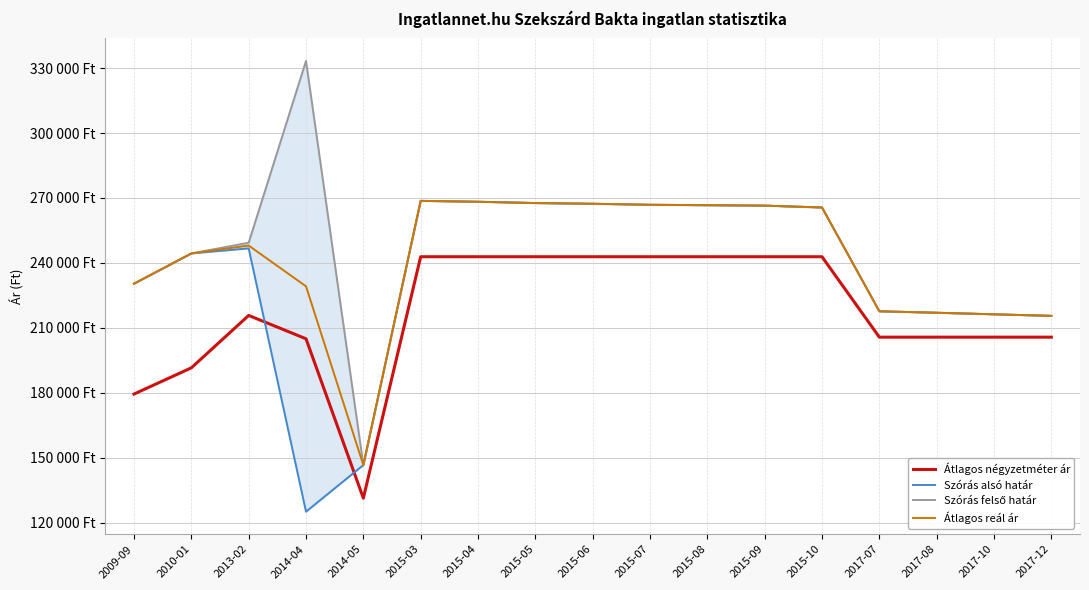

What is the sum of the Átlagos négyzetméter ár values at 2017-07 and 2010-01?

397240